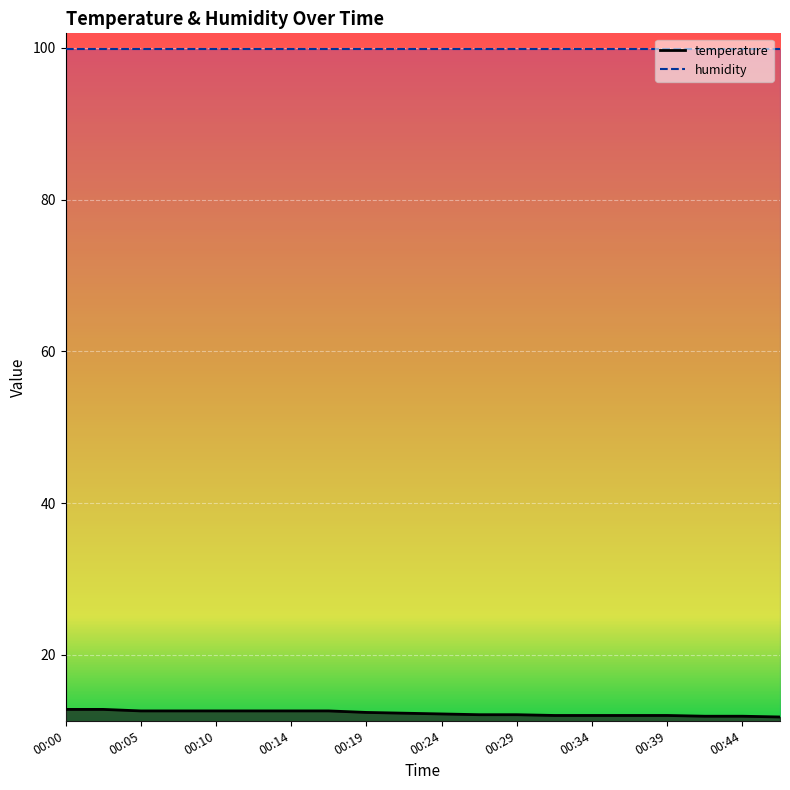

Approximately how many times larger is the value at 00:19 compared to 00:27?

1.0